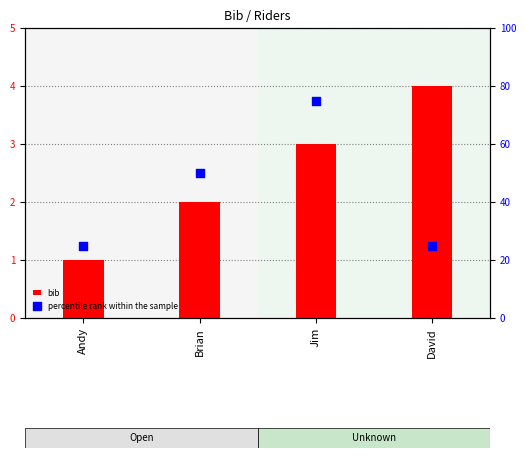

What is the total value across all series at Brian?

52